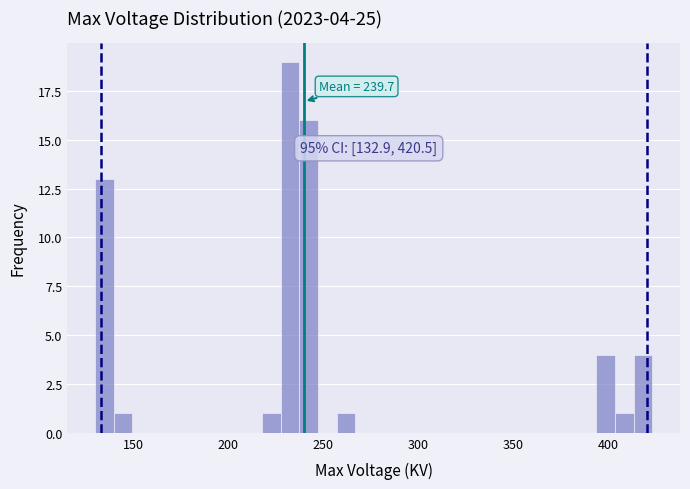

Around what value on the x-axis is the tallest bar? Give the approximate position of its centre, as read against the axis.

235